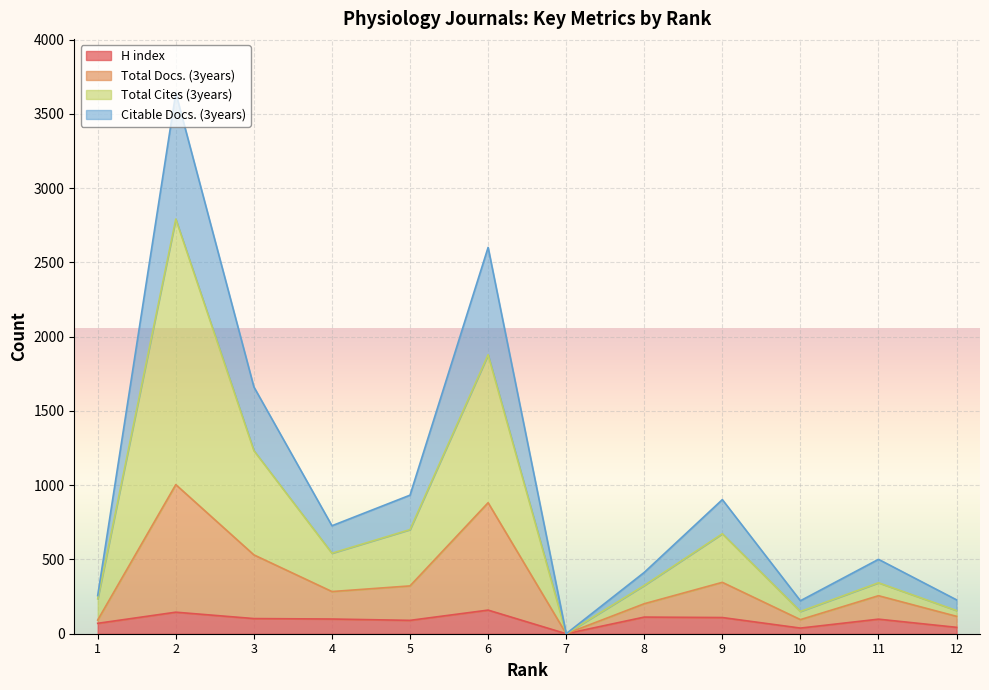

True or false: Citable Docs. (3years) and Total Cites (3years) intersect in this chart.

False